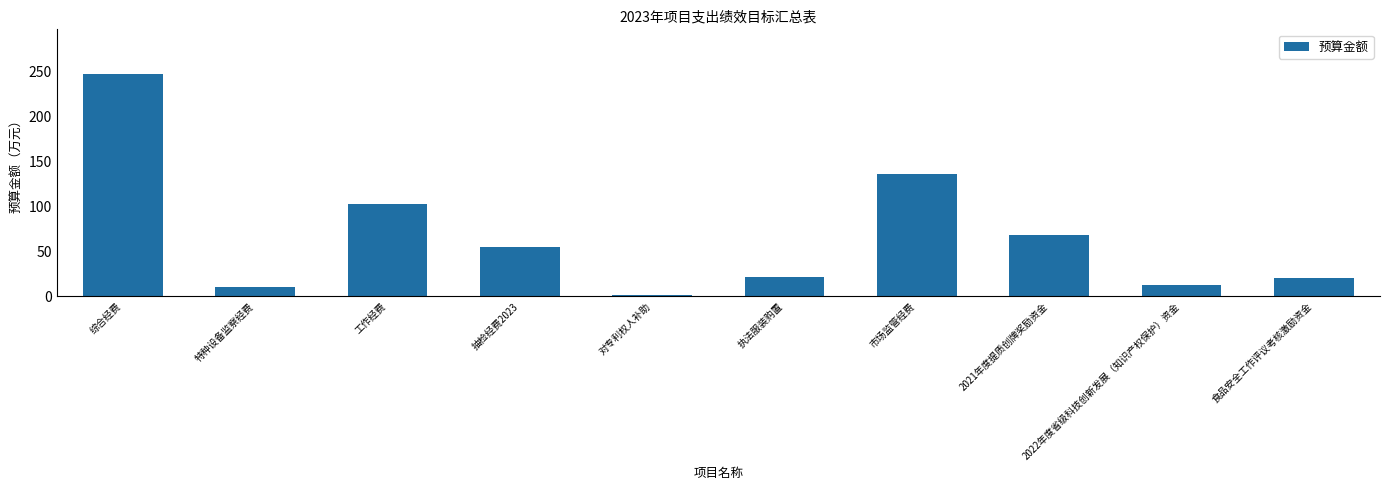

Are the bars grouped side by side (vs. stacked)?

No